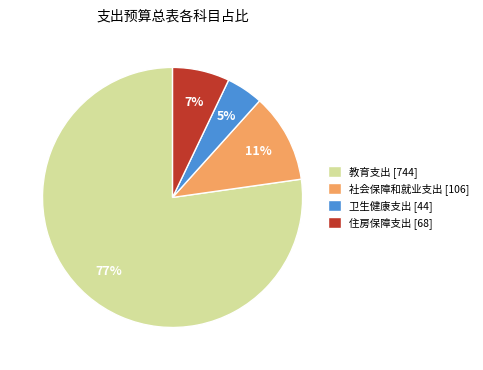

Which has a higher value, 社会保障和就业支出 [106] or 住房保障支出 [68]?

社会保障和就业支出 [106]